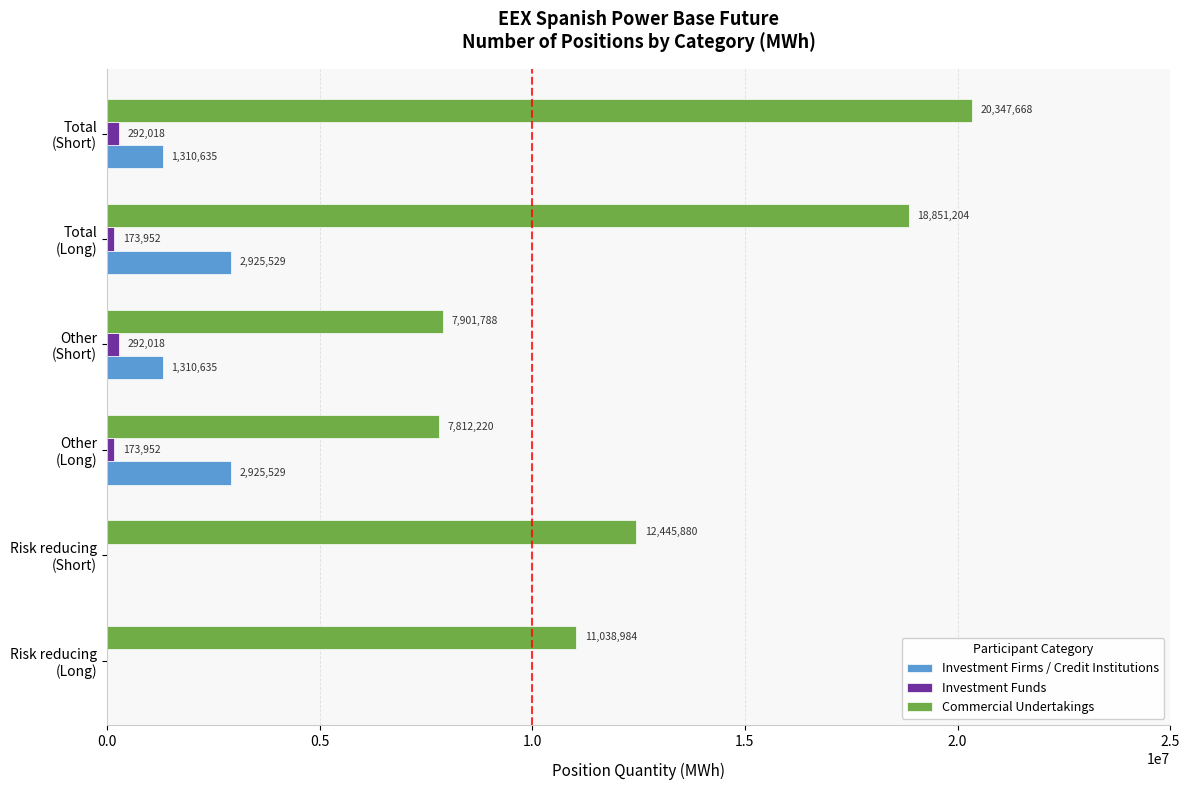

Which series has the largest total across all categories?

Commercial Undertakings